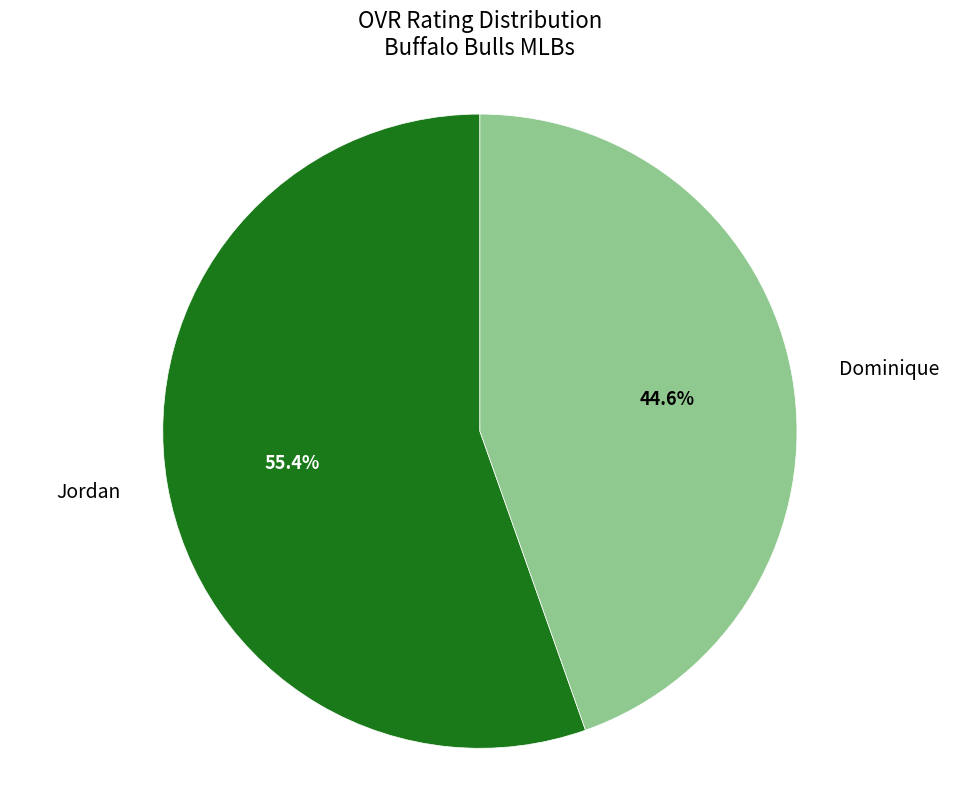

Is there any slice that represents more than half of the pie?

Yes